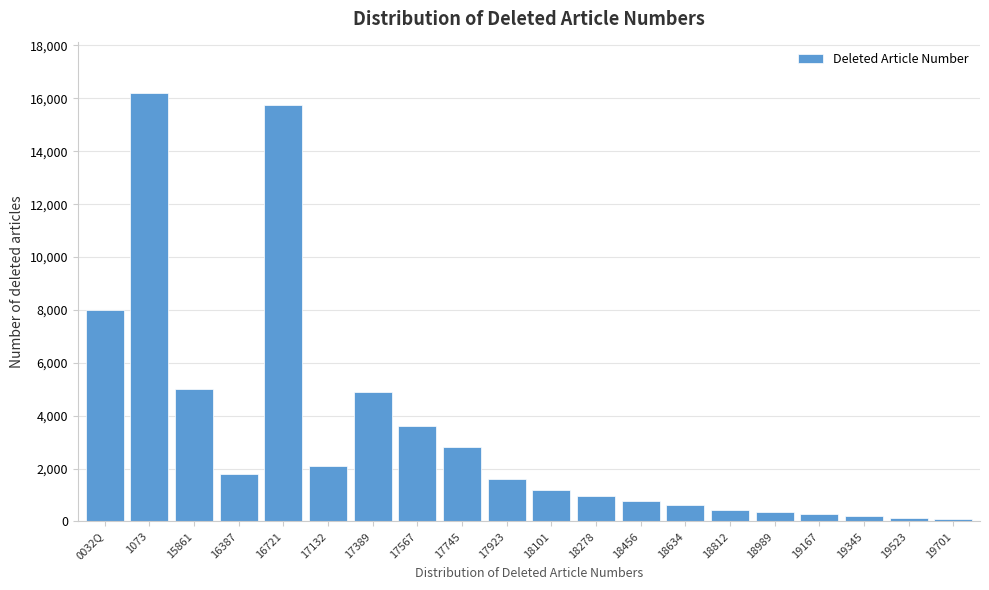

Which label corresponds to the largest value in the chart?

1073